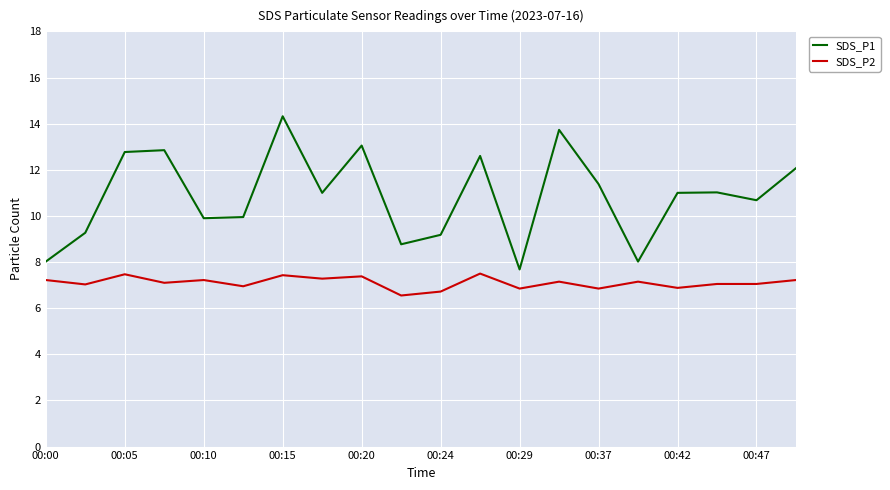

Which series has the widest spread of values?

SDS_P1